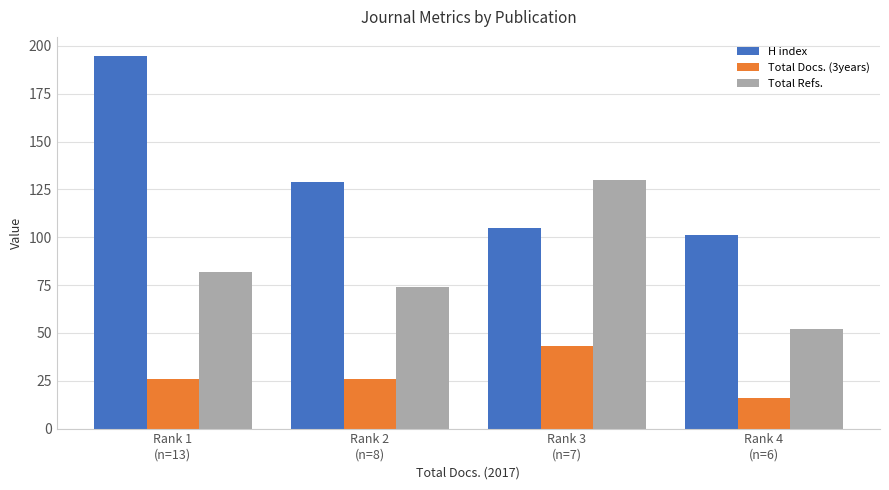

What is the label of the 3rd bar from the right?

Rank 2
(n=8)